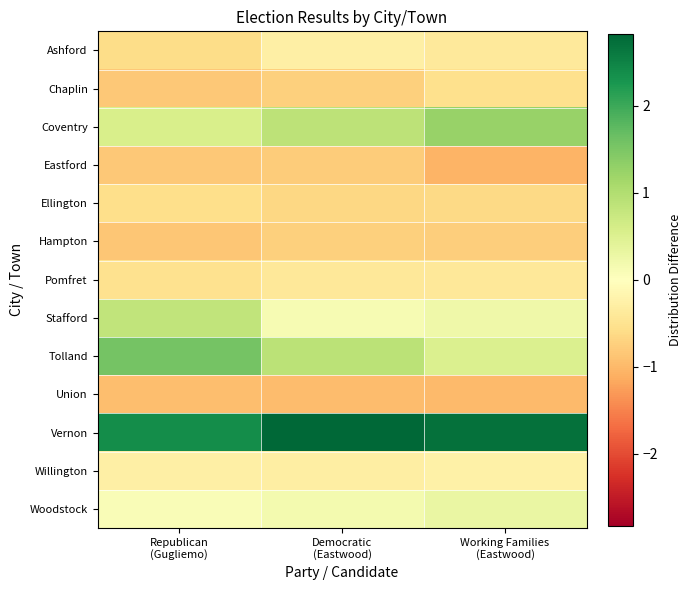

At how many categories does at least one series exceed 0?

3